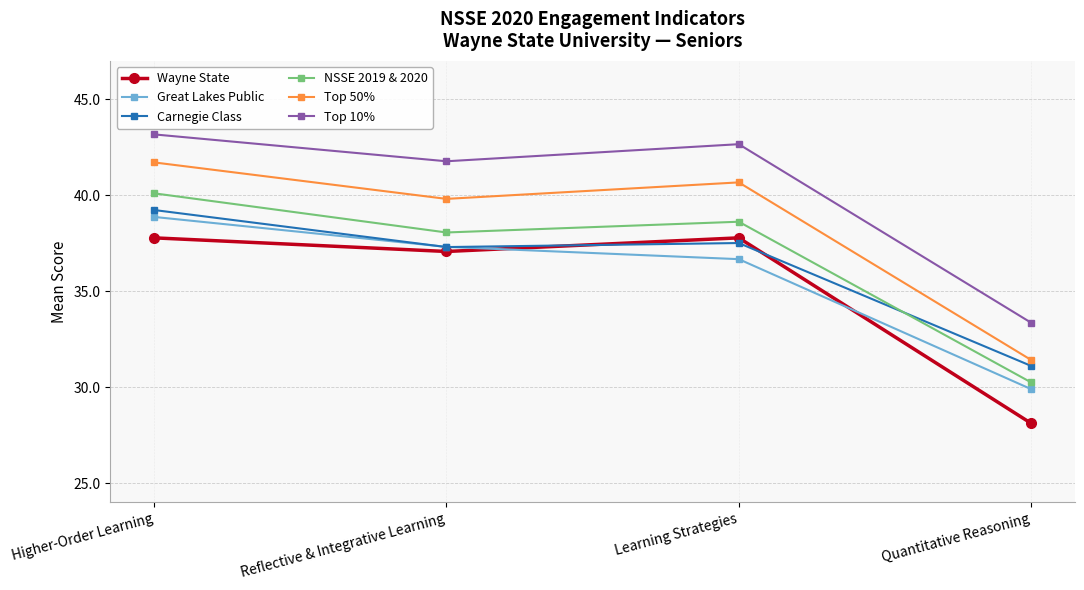

True or false: Top 50% and NSSE 2019 & 2020 cross at least once.

False